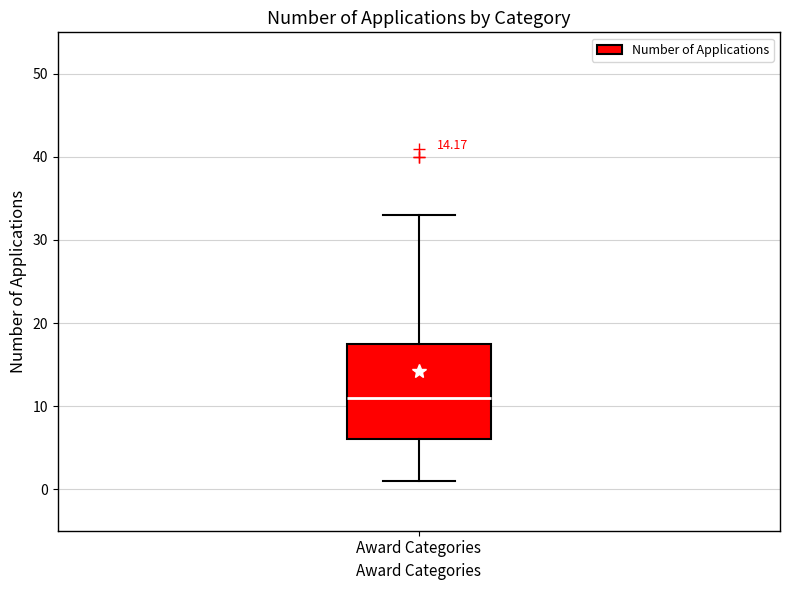

Read this box plot against the y-axis: the position of the median line, the range covered by the box, and the ends of both whiskers. The values are not printed on the chart, so give them approximately, as read against the axis.

median 11, box 6 to 18, whiskers 1 to 33